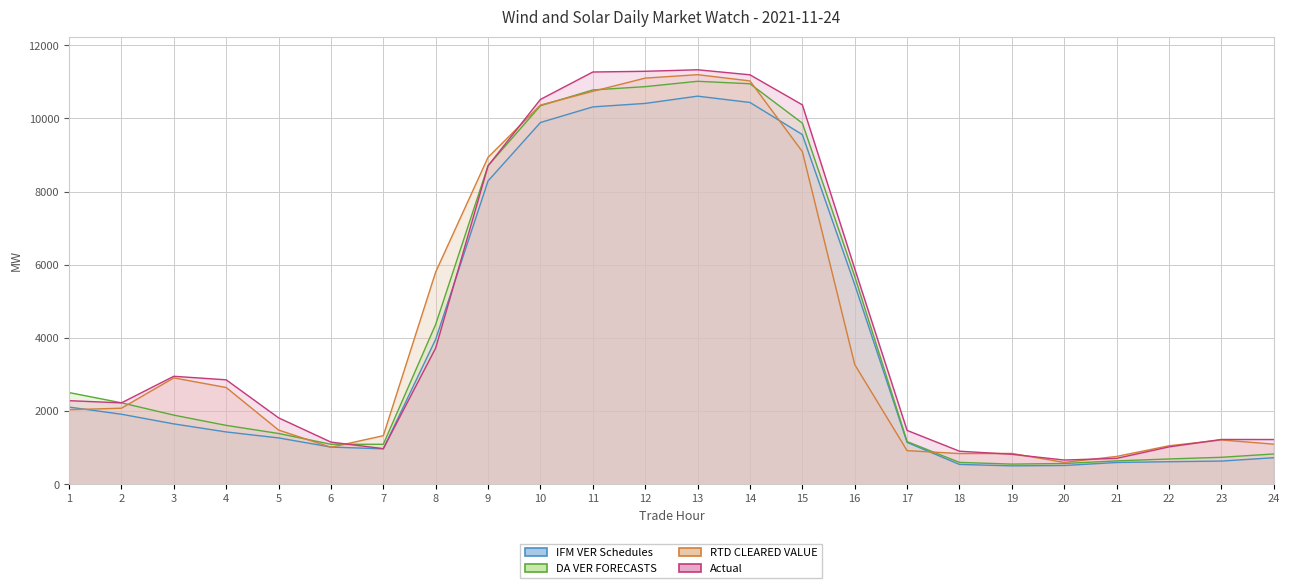

What is the difference between the maximum and minimum values in the IFM VER Schedules series?

10104.9